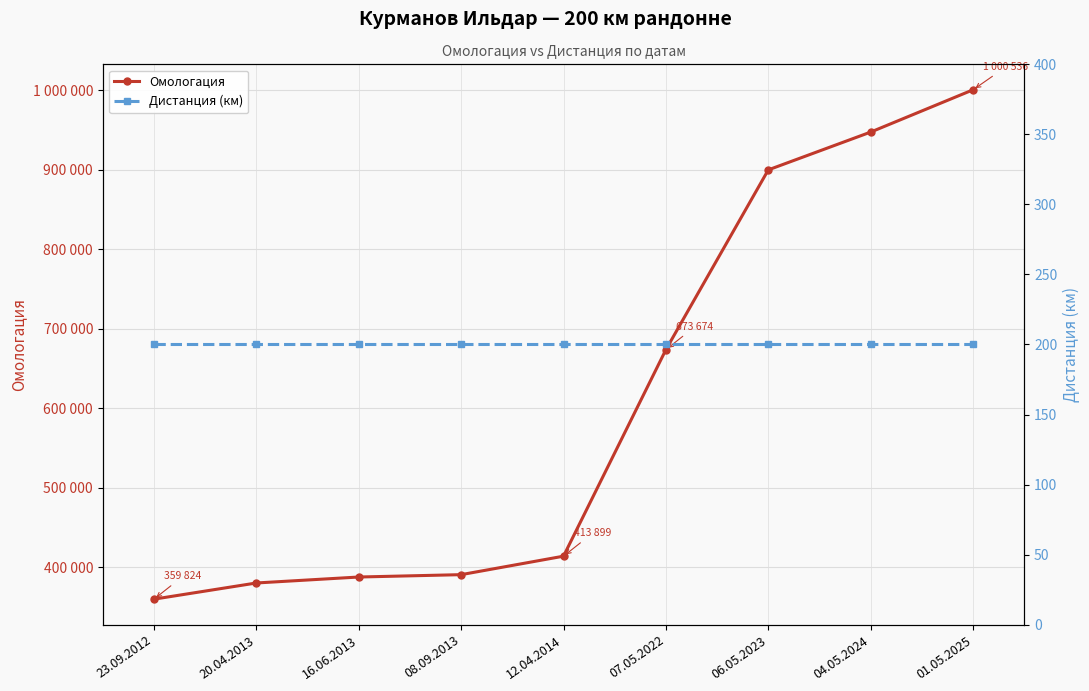

Which series has the widest spread of values?

Омологация